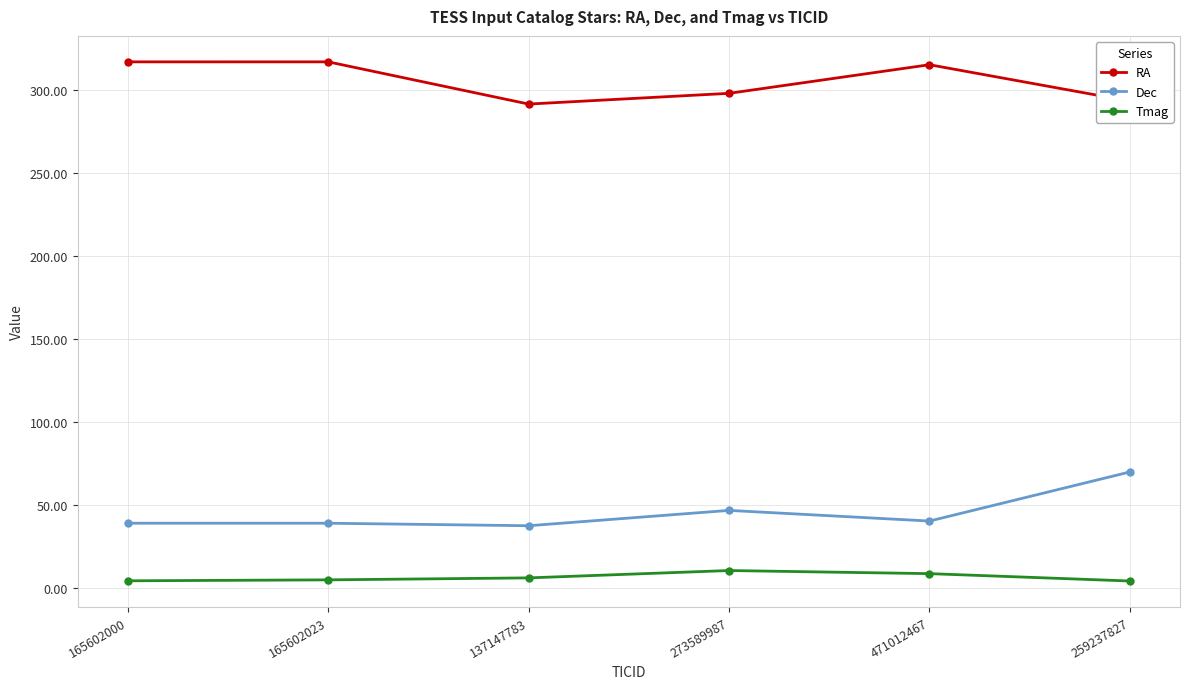

What is the sum of all Tmag values?

37.1